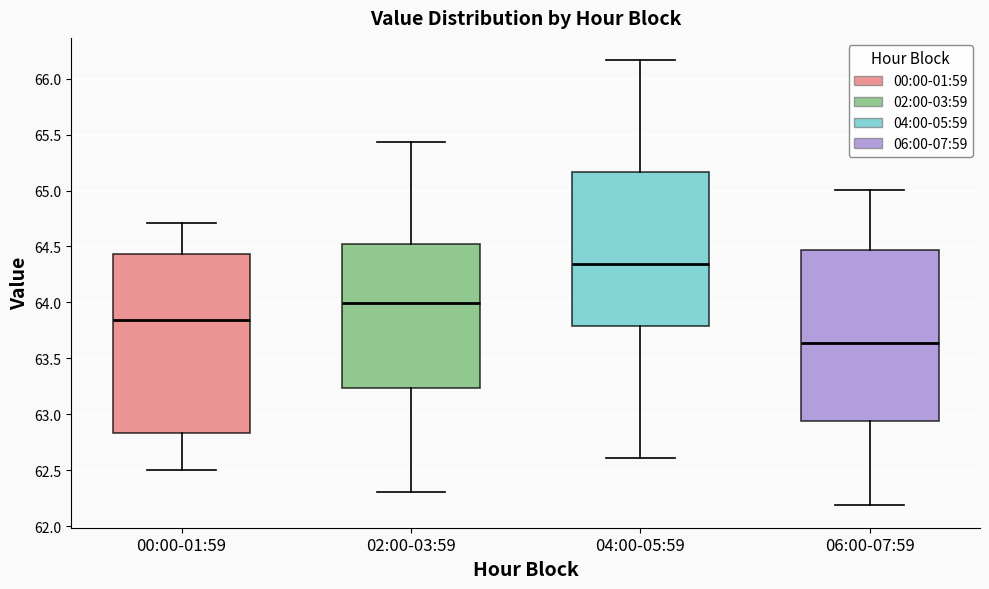

Reading left to right, transcribe this box plot: for each box, give where its median line is, the range the box spans, and where its two whiskers end, as read against the y-axis. The values are not printed on the chart, so give them approximately, as read against the axis.

00:00-01:59: median 63.85, box 62.85 to 64.45, whiskers 62.50 to 64.70
02:00-03:59: median 64.00, box 63.25 to 64.50, whiskers 62.30 to 65.45
04:00-05:59: median 64.35, box 63.80 to 65.15, whiskers 62.60 to 66.15
06:00-07:59: median 63.65, box 62.95 to 64.45, whiskers 62.20 to 65.00